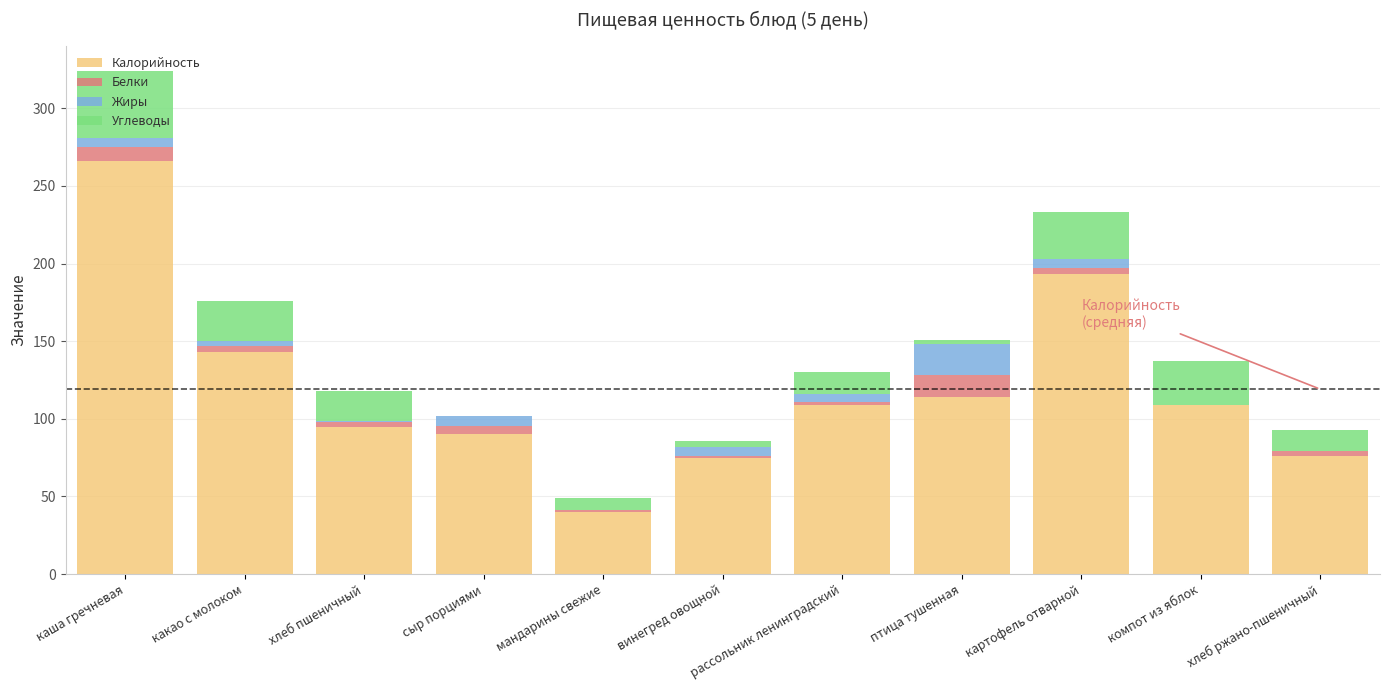

At which category is the sum across all series the highest?

каша гречневая